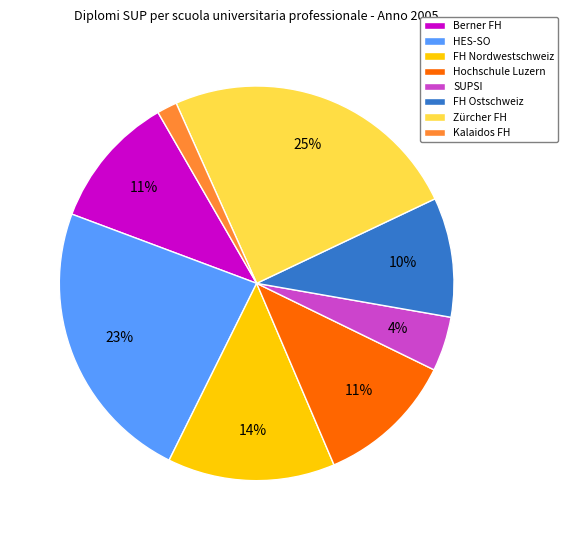

Is the sum of FH Nordwestschweiz and Kalaidos FH greater than half?

No